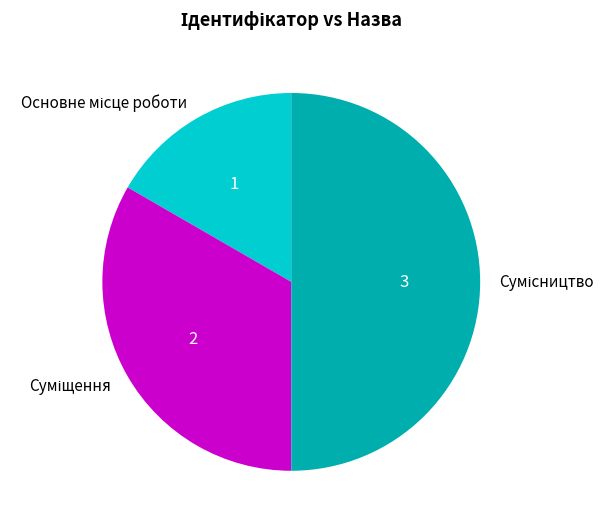

The Основне місце роботи slice represents 11% of the pie. True or false?

False